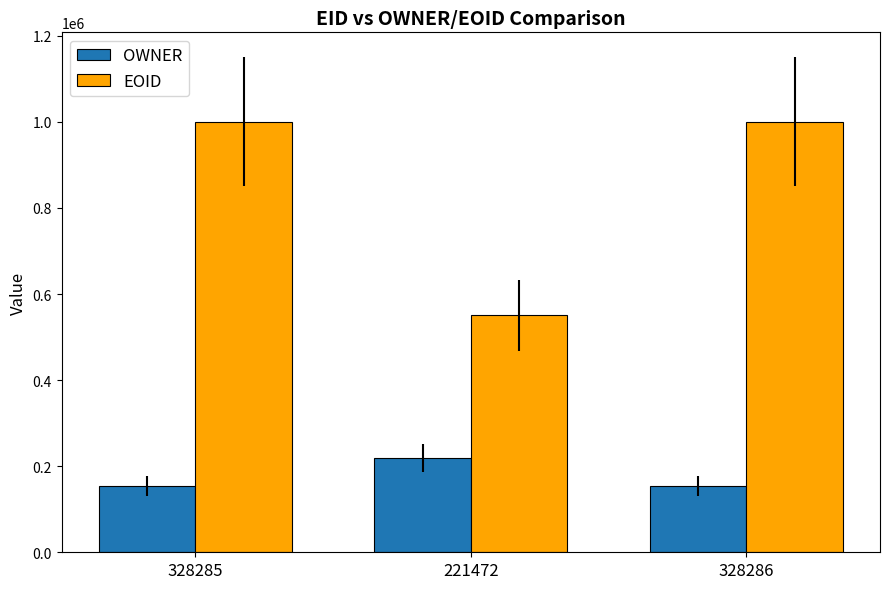

How many OWNER values are between 154647 and 219491?

3